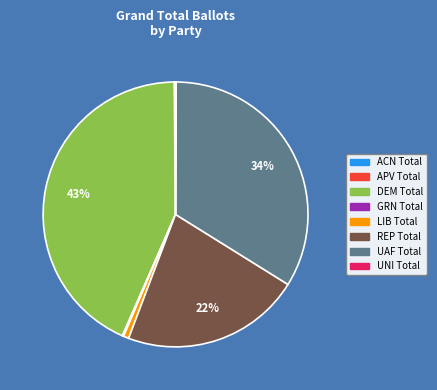

Between LIB Total and UAF Total, which is larger?

UAF Total